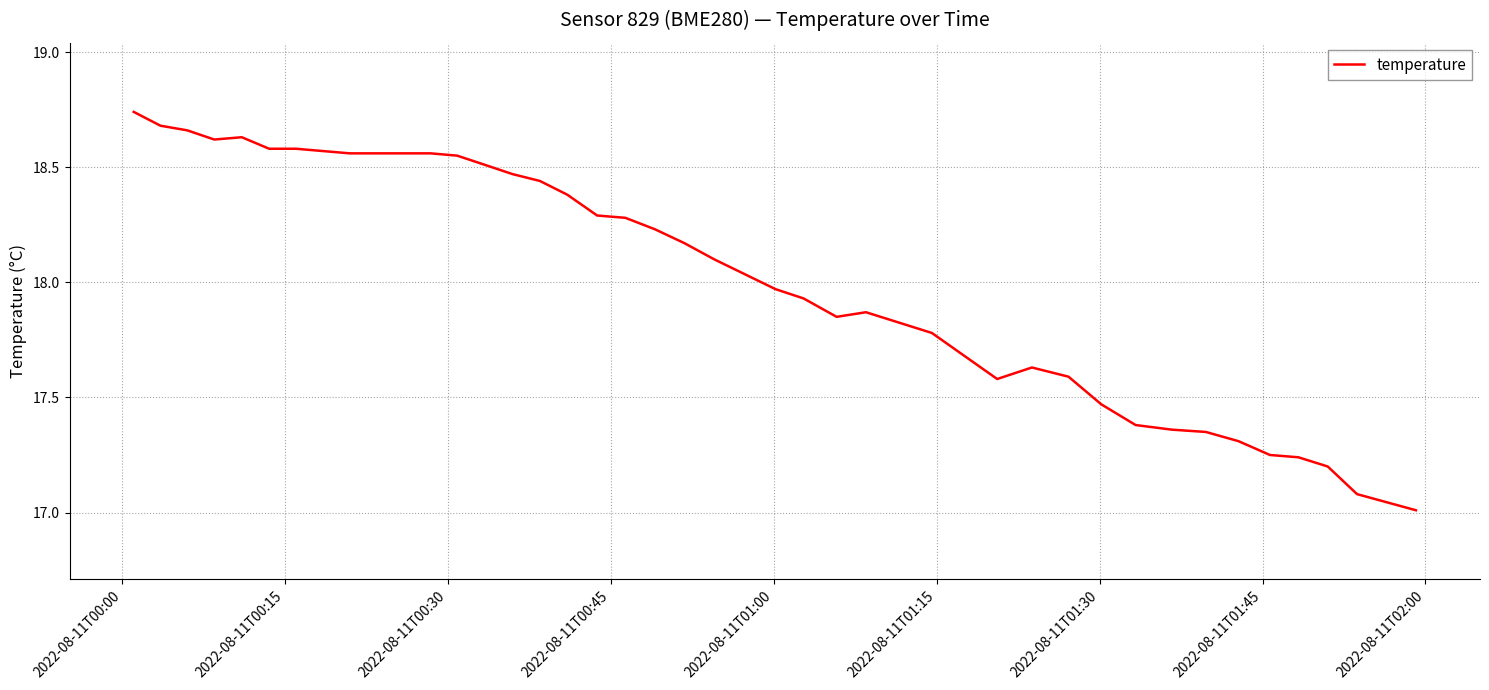

What is the difference between the maximum and minimum values?

1.7